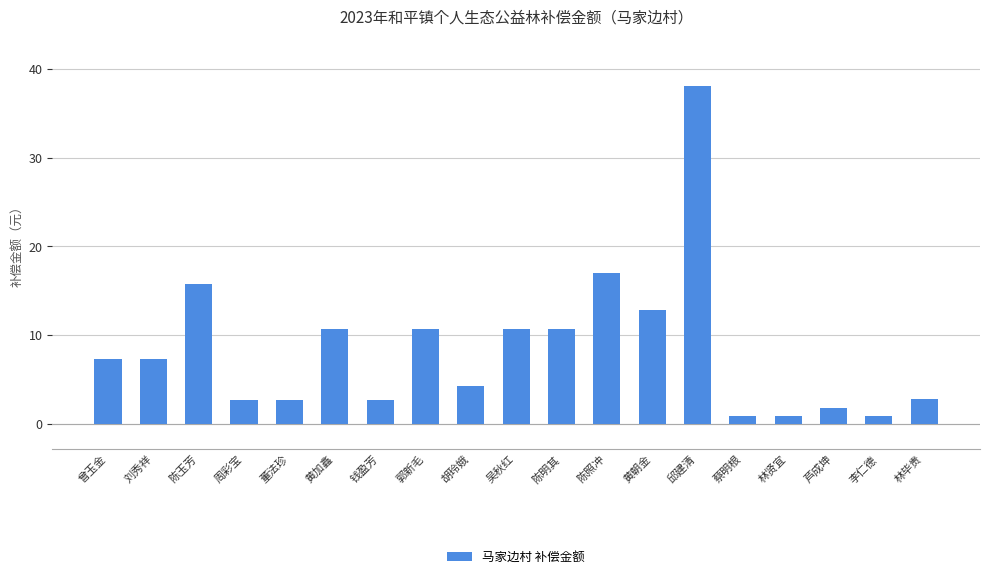

At which label is the value closest to 19?

陈照冲